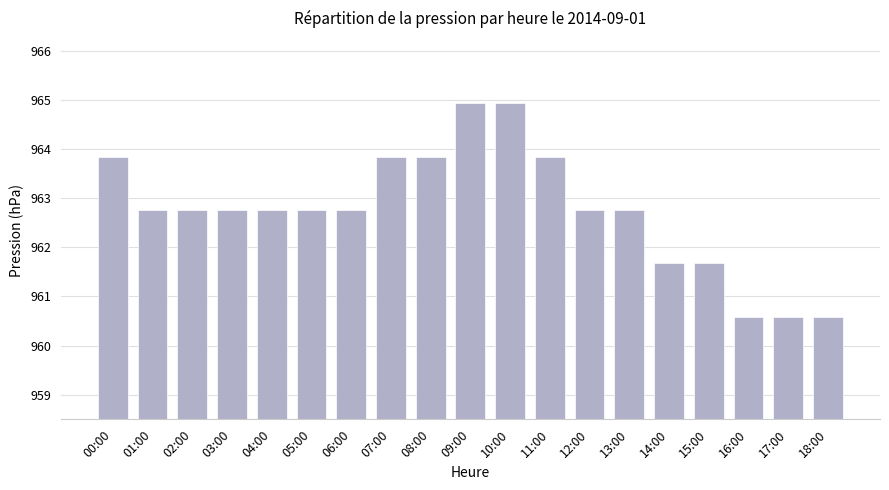

What is the approximate value at 08:00?

963.8